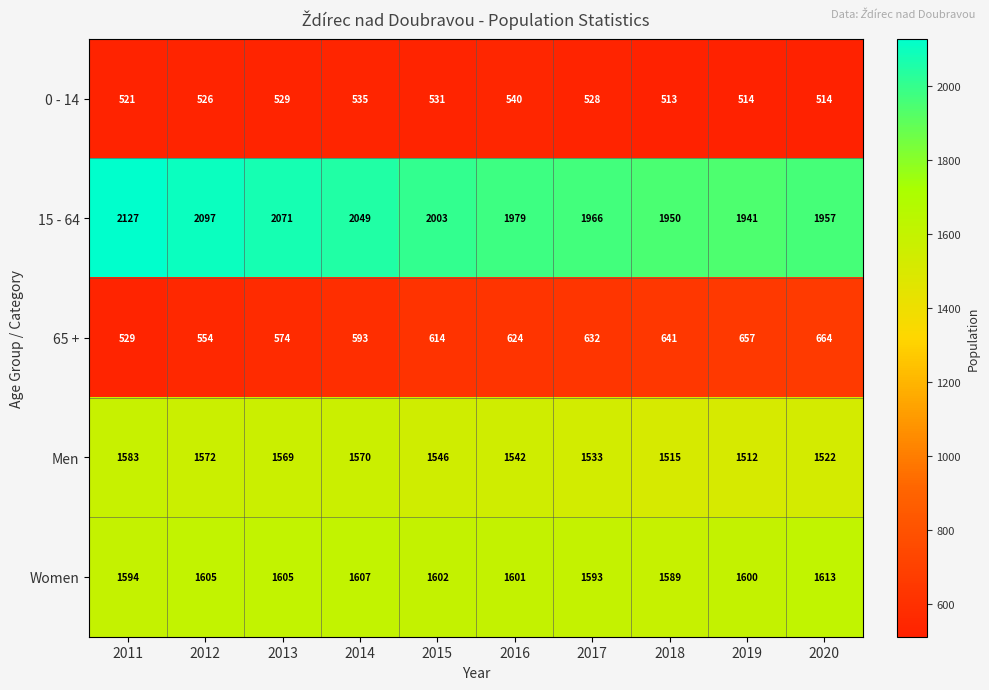

The value of Women at 2014 is 2235. True or false?

False